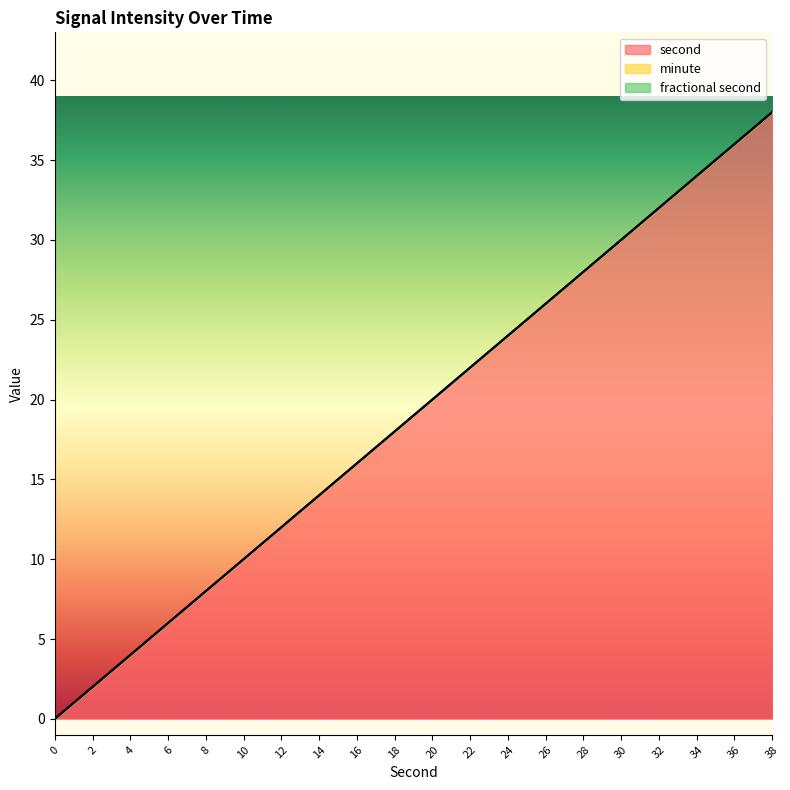

Is the value of fractional second at 20 greater than the value of minute at 14?

No